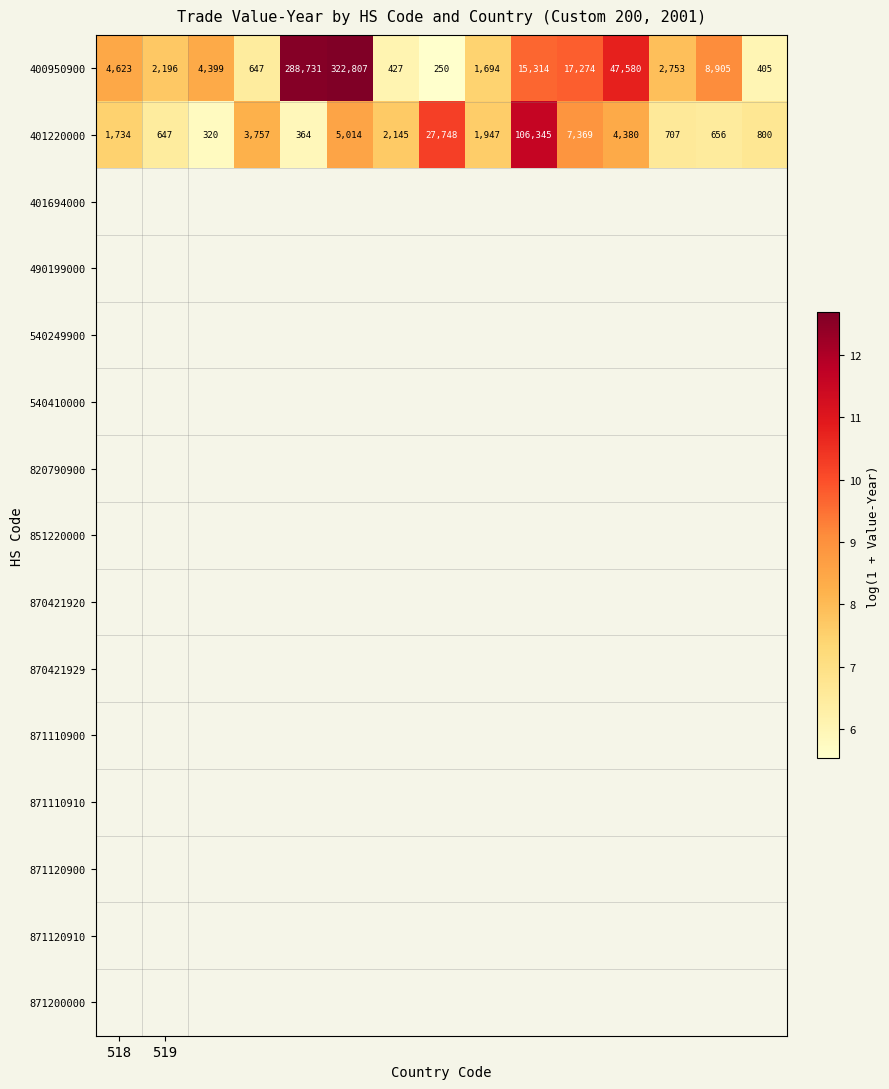

What is the sum of all 400950900 values?

718005